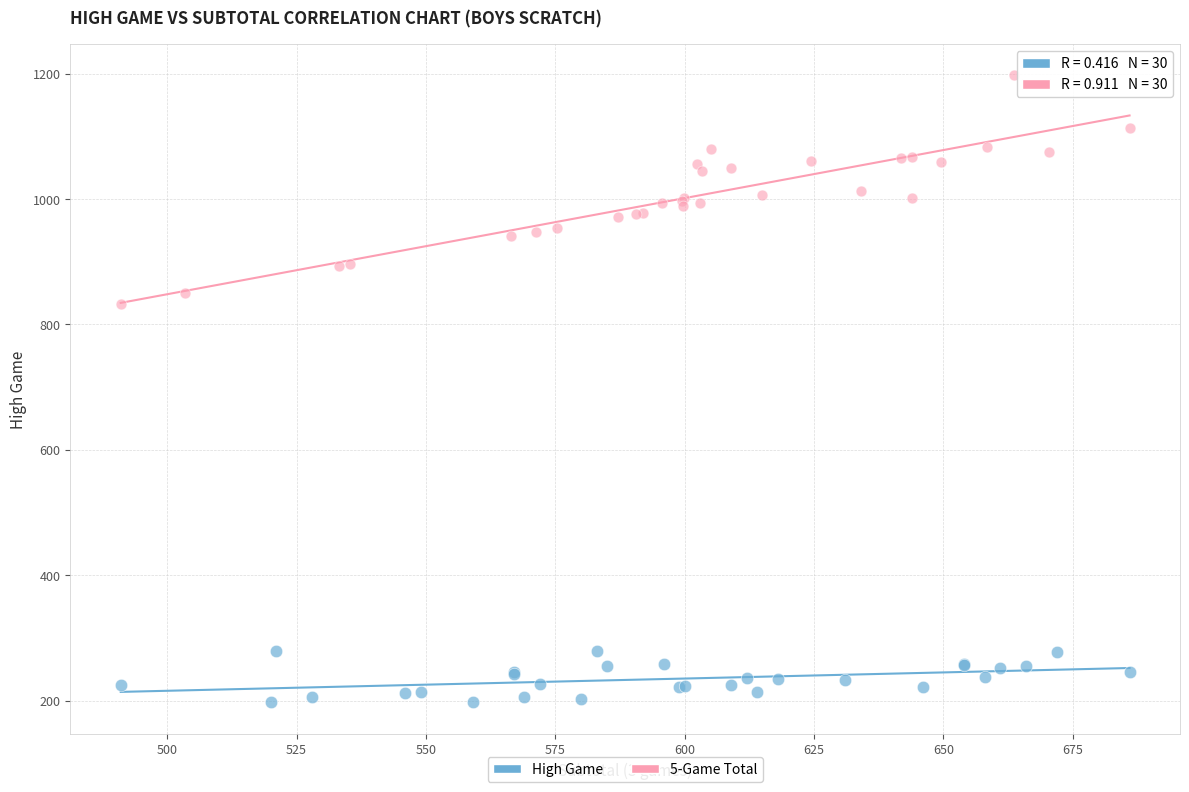

Which series reaches the minimum Y coordinate?

High Game